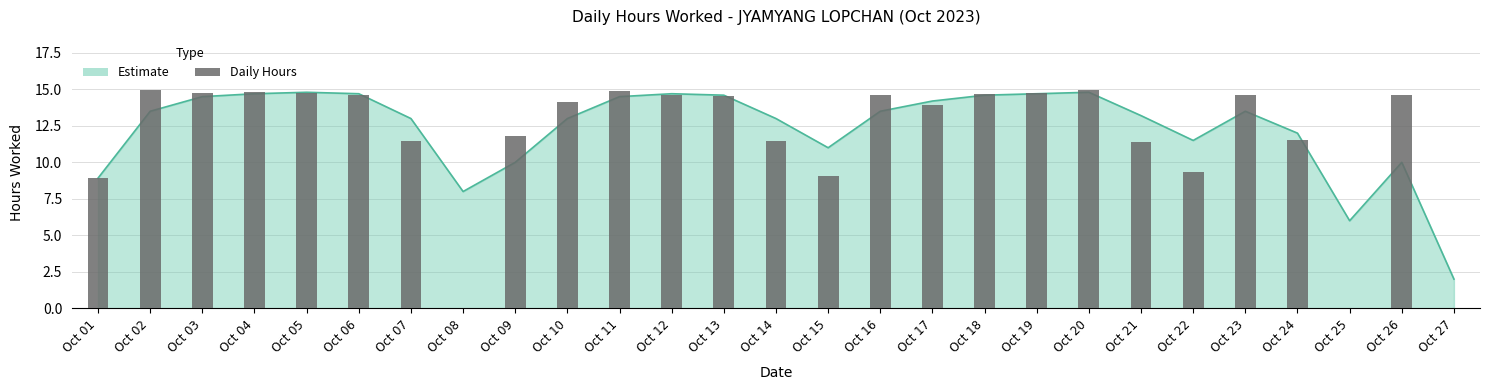

True or false: the data shows 14.6 at Oct 16.

True